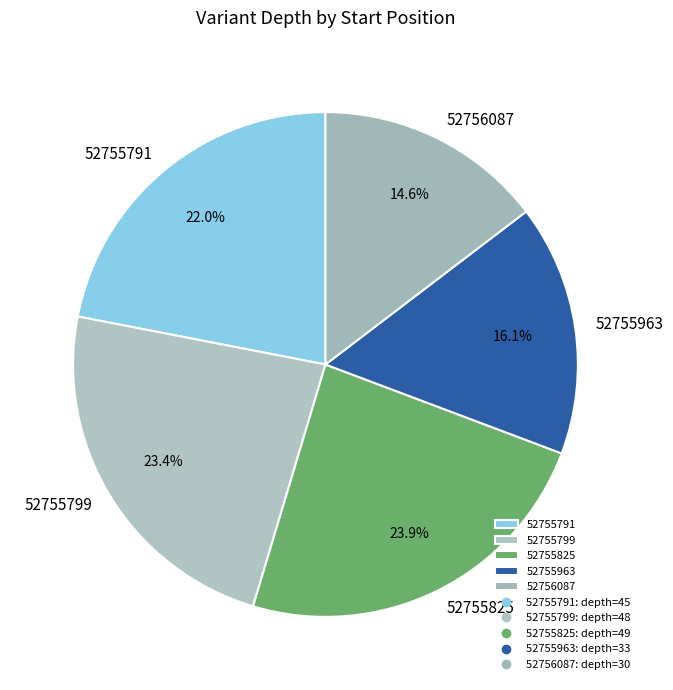

Is it true that 52755963 is 16% of the pie?

True